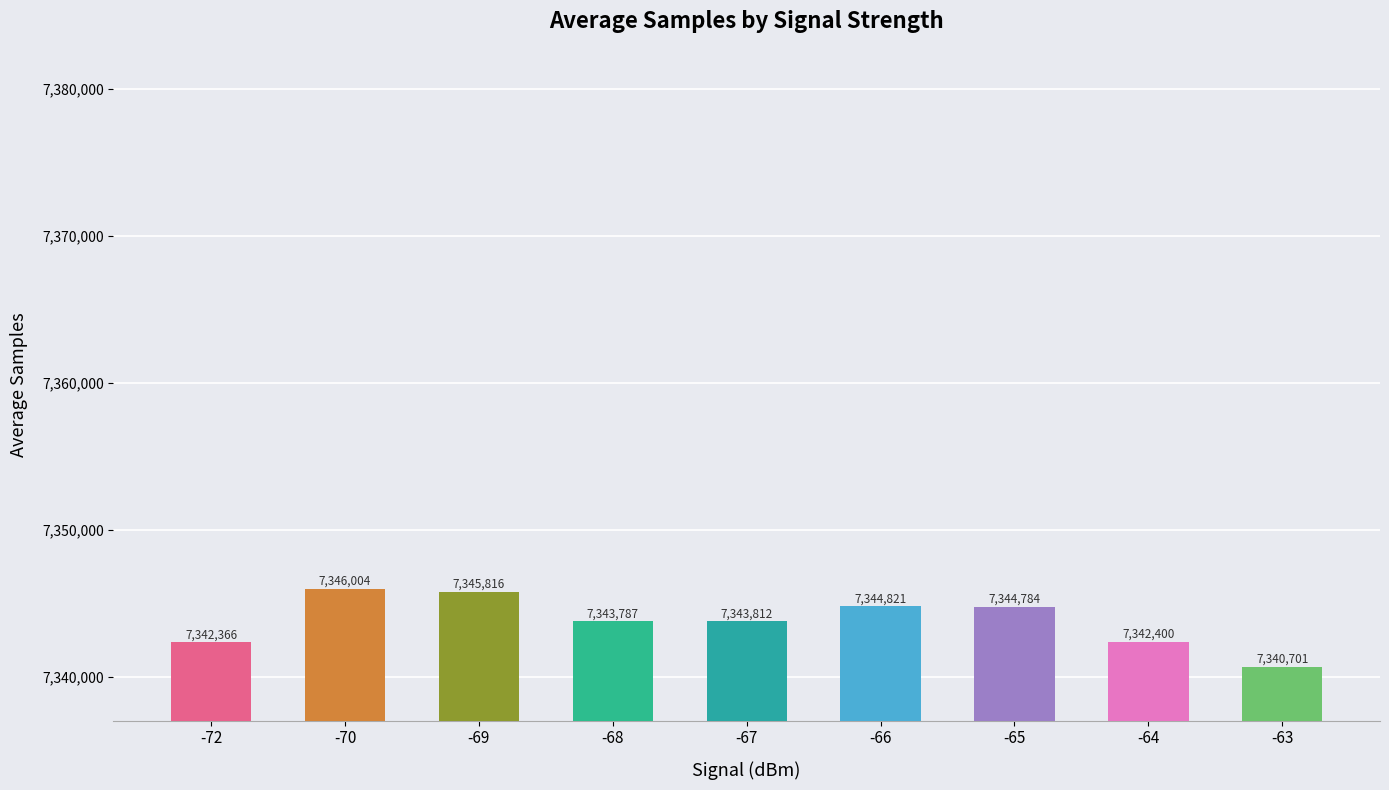

What is the value of the 1st bar from the left?

7342366.0